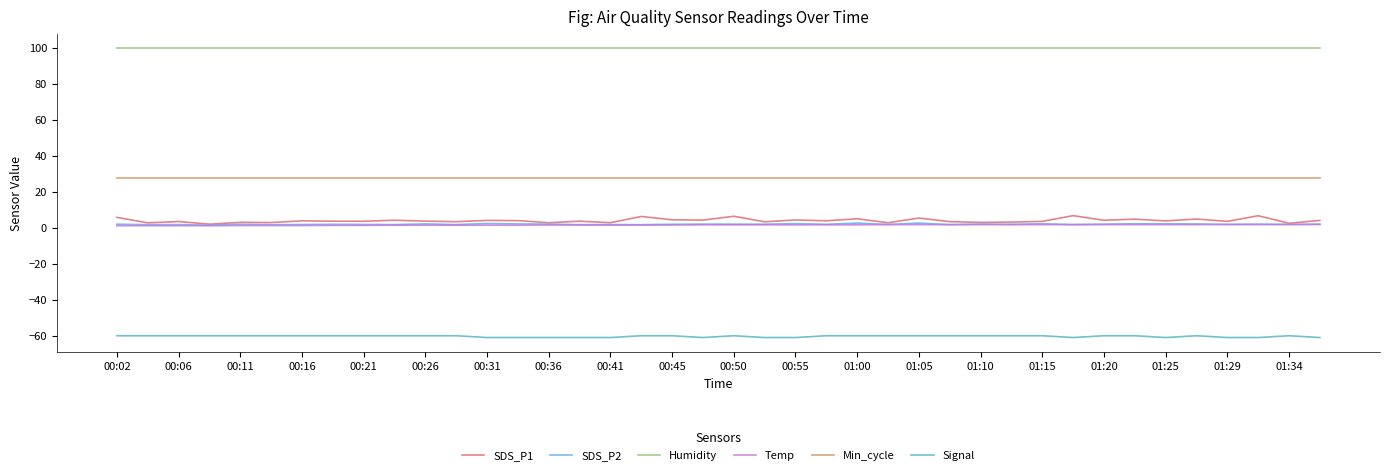

Which series has the largest total across all categories?

Humidity